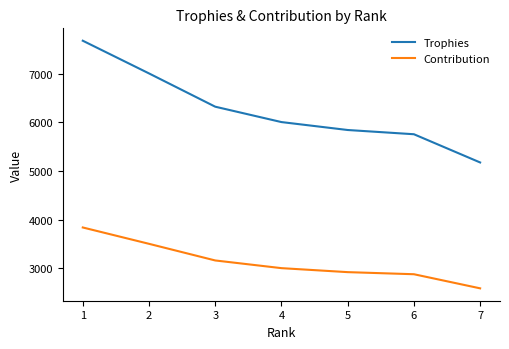

The value of Contribution at 7 is 2587. True or false?

True